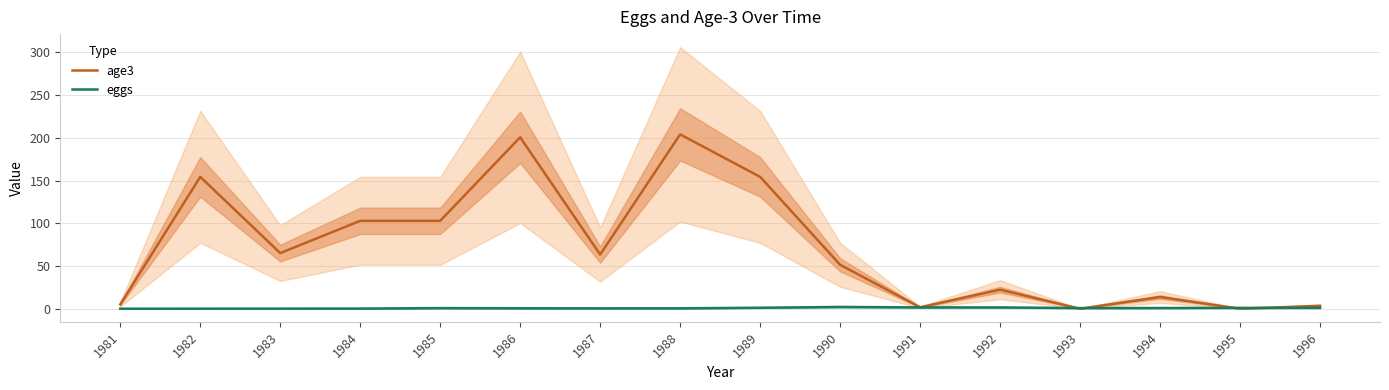

At how many categories does at least one series exceed 131?

4